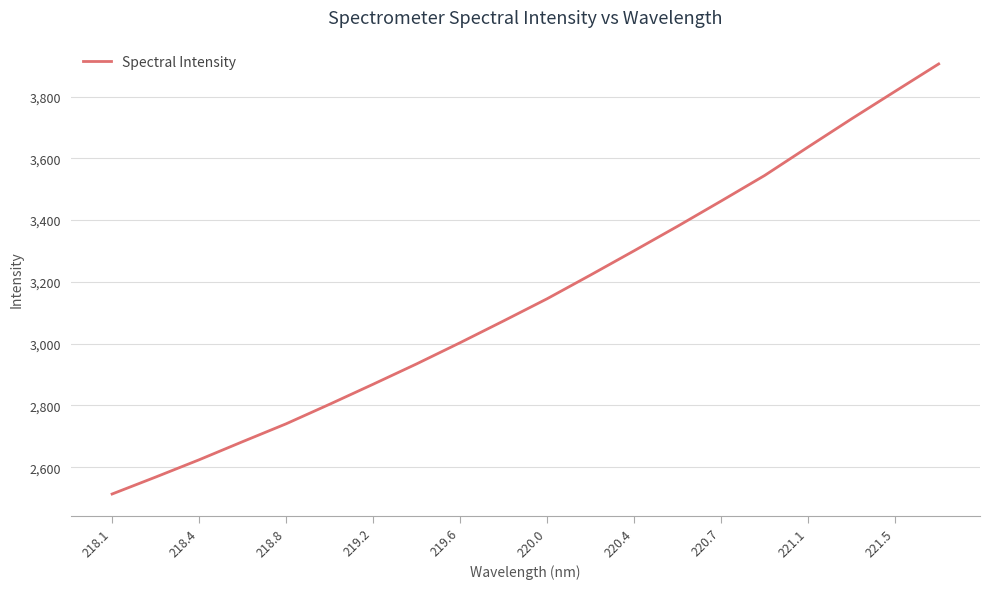

Count the number of categories in the chart.

20